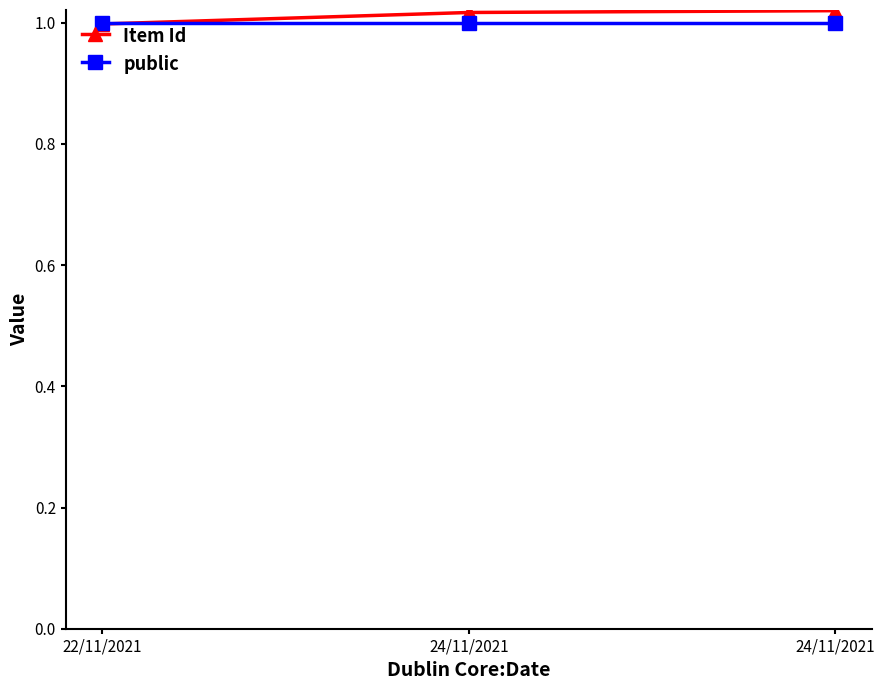

At which category is the sum across all series the highest?

24/11/2021